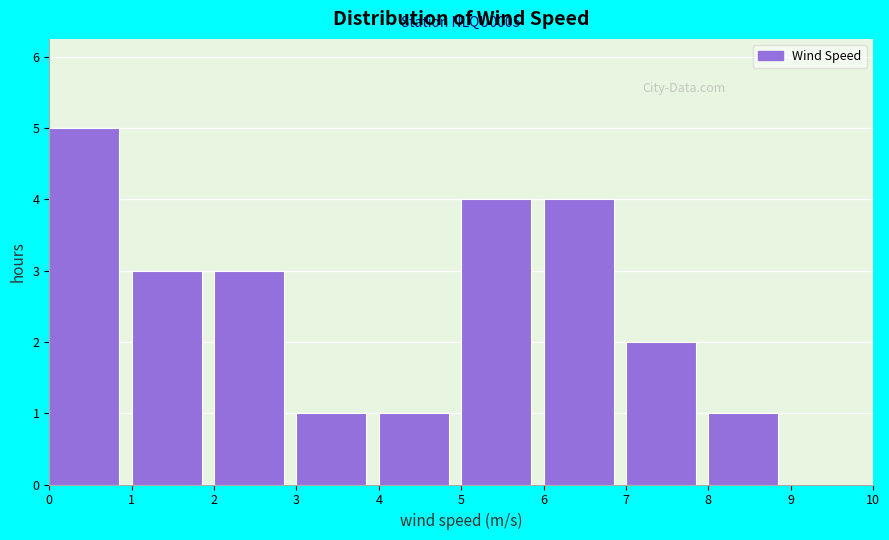

Which range on the x-axis has the tallest bar?

0 to 1